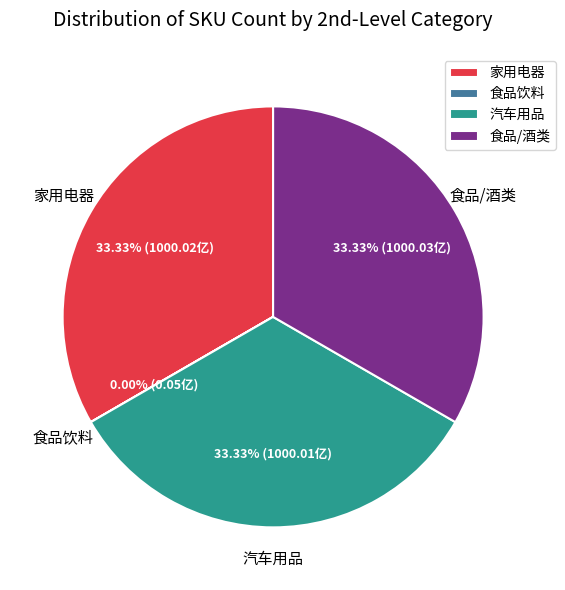

Is there any slice that represents more than half of the pie?

No